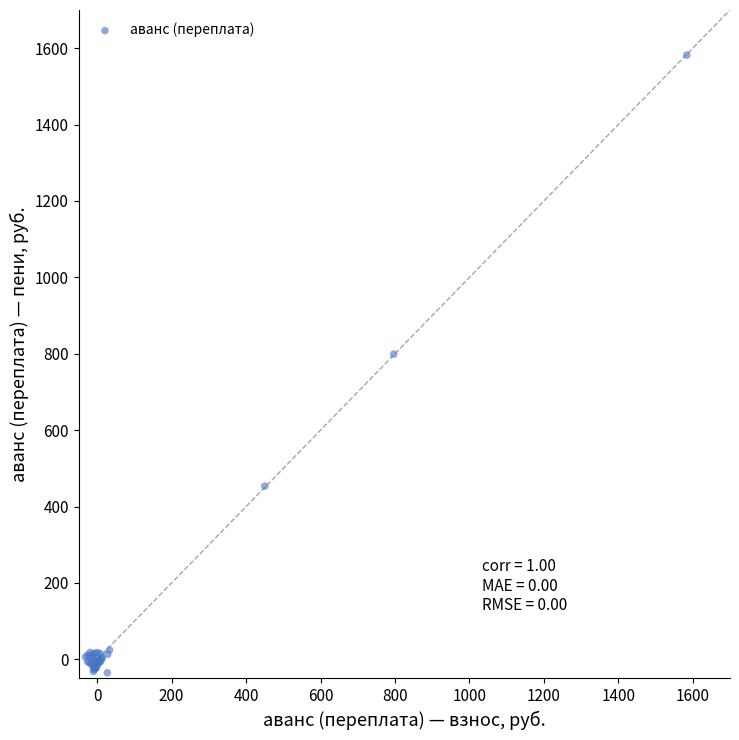

What Y value in the scatter plot is closest to 773?

799.0